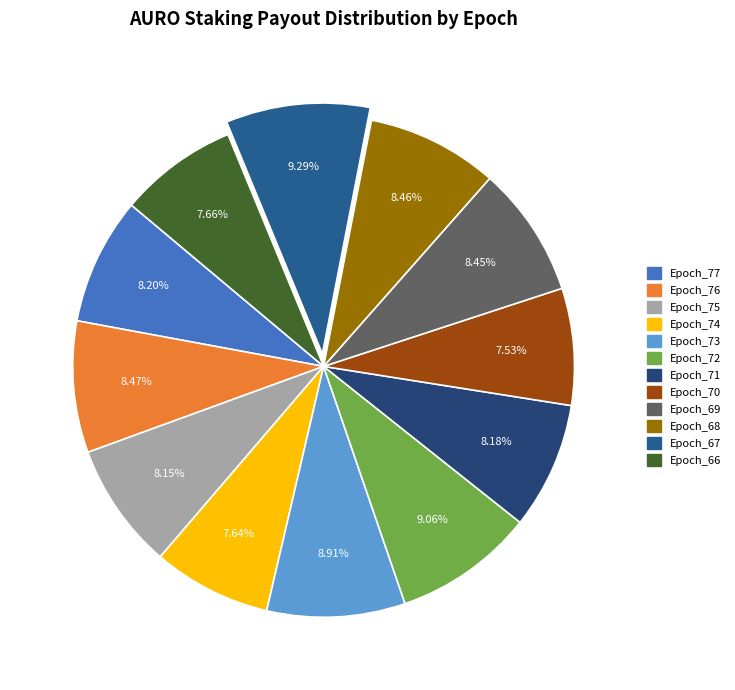

What percentage is the Epoch_75 slice, to the nearest percent?

8%